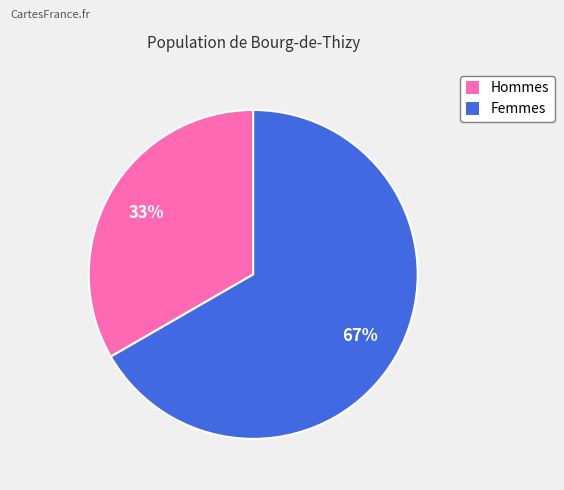

To the nearest percent, what is the average slice percentage?

50%